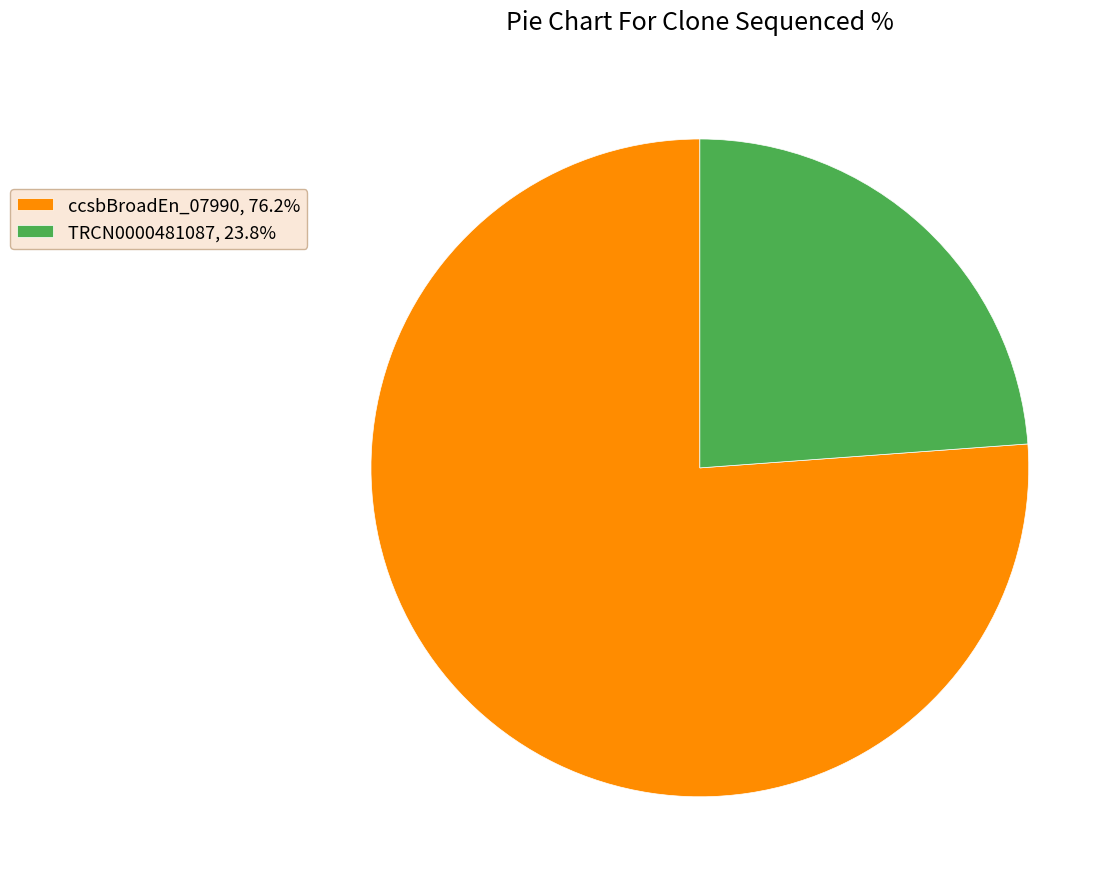

How many slices are in this pie chart?

2